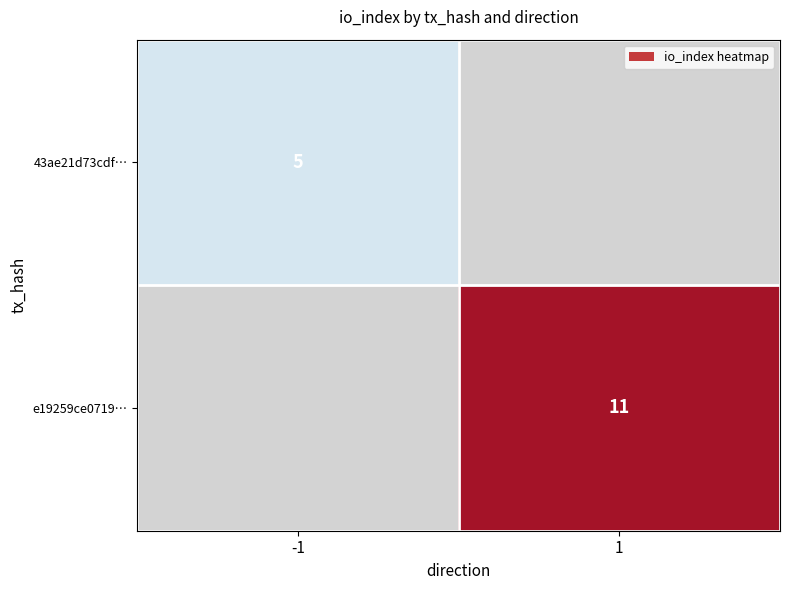

Is the value of 43ae21d73cdf… at -1 greater than the value of e19259ce0719… at 1?

No